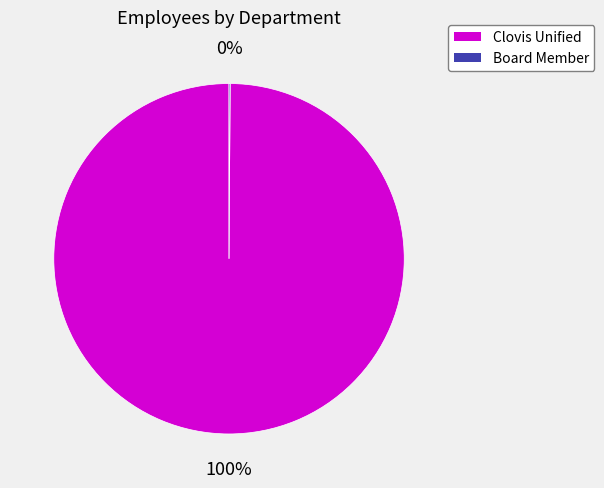

True or false: Clovis Unified accounts for 100% of the total.

True